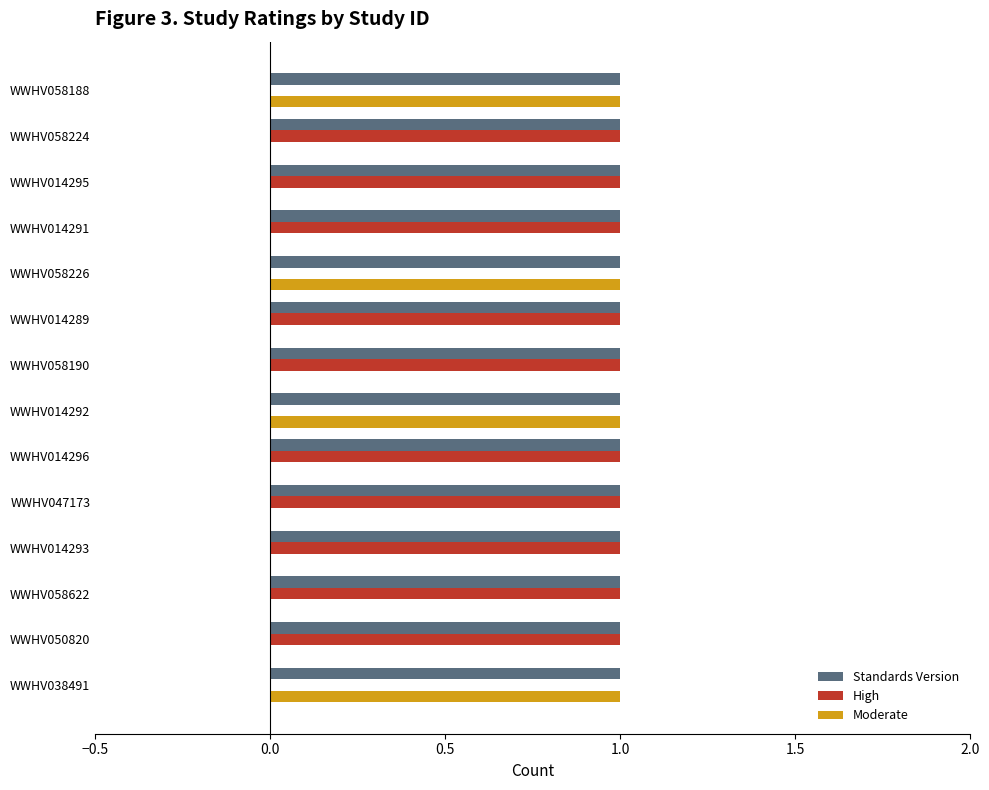

The Standards Version series shows 0 at WWHV014292. True or false?

False